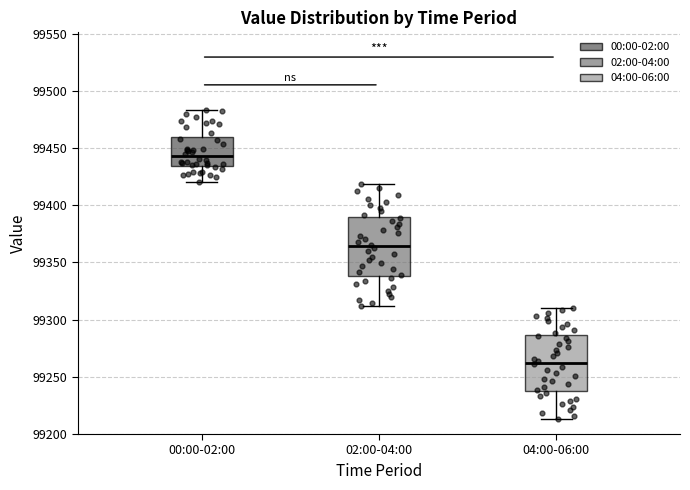

Which box has the highest median line?

00:00-02:00